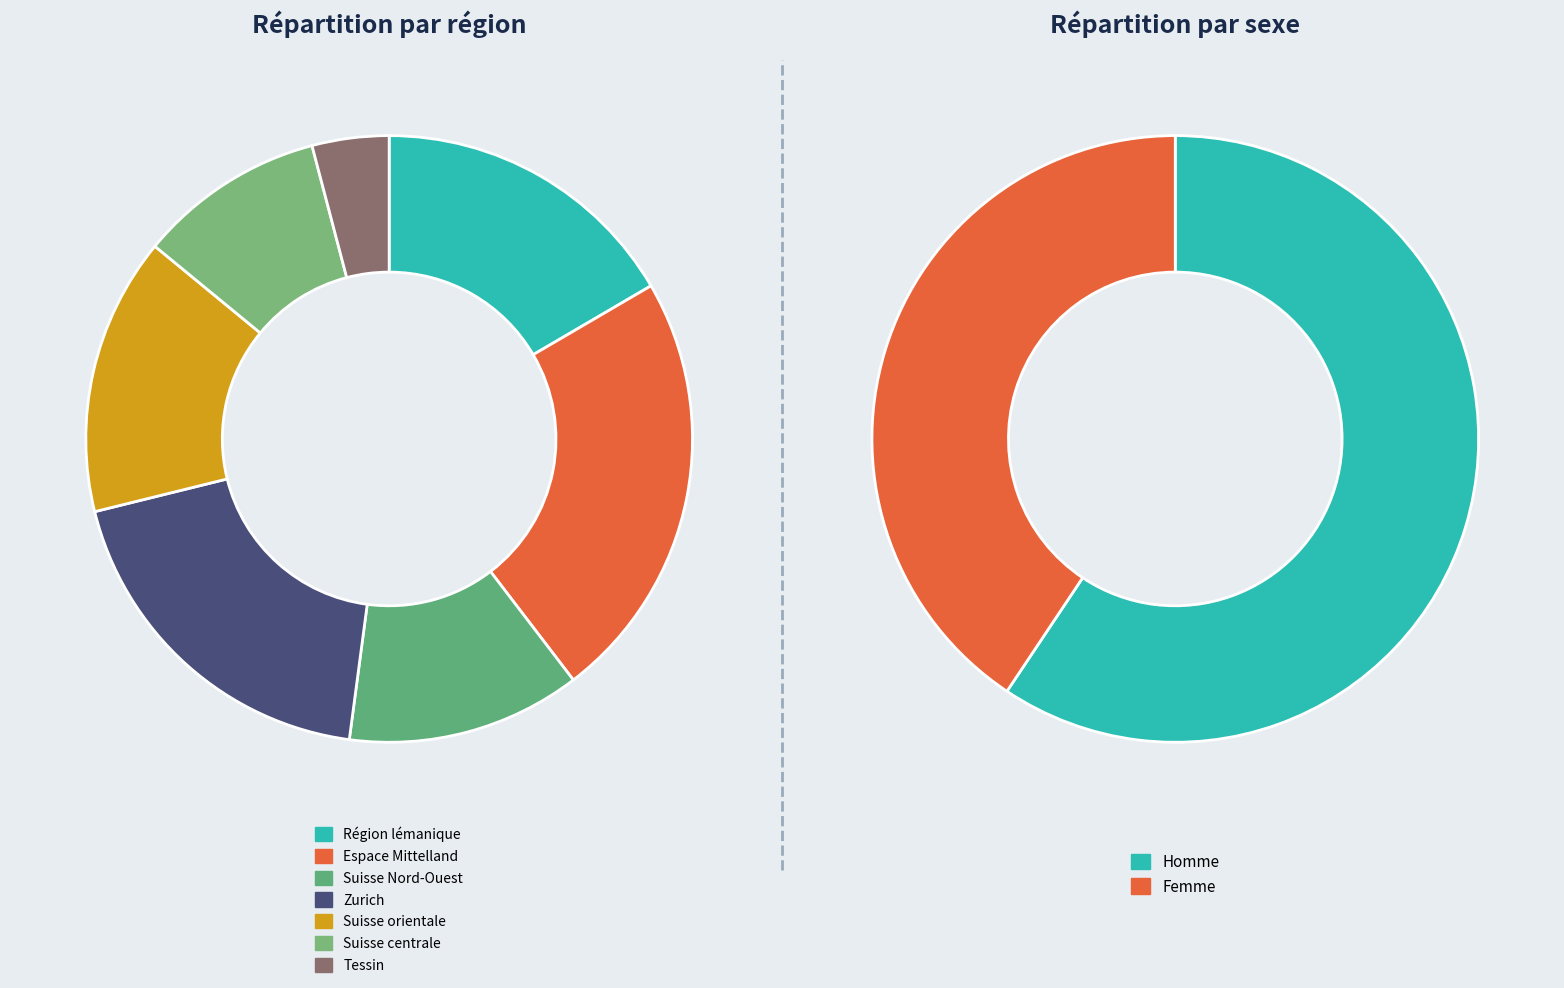

To the nearest percent, what is the difference between the largest and smallest slice percentages?

19%